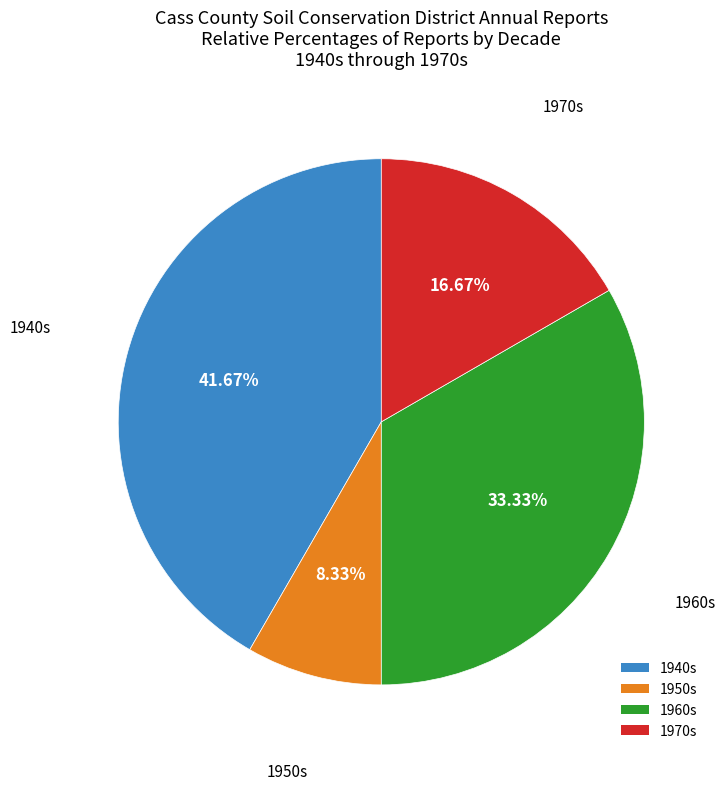

Count the number of slices in the pie.

4